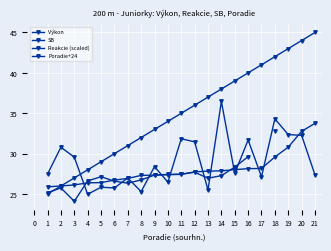

What is the difference between the maximum and minimum values in the Reakcie (scaled) series?

11.5